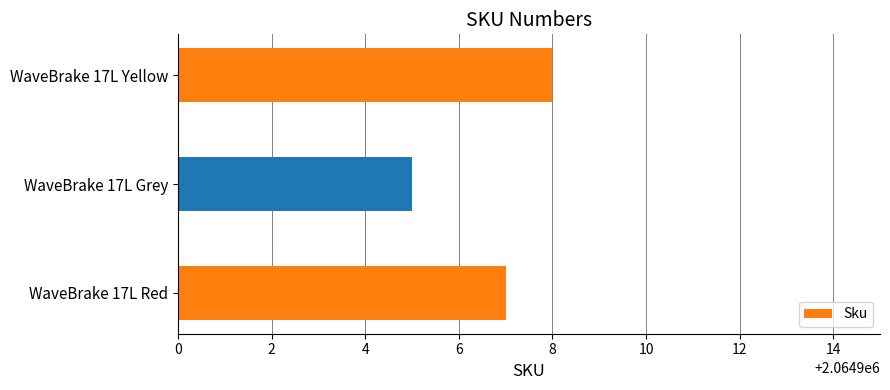

What is the change in value from WaveBrake 17L Grey to WaveBrake 17L Yellow?

+3